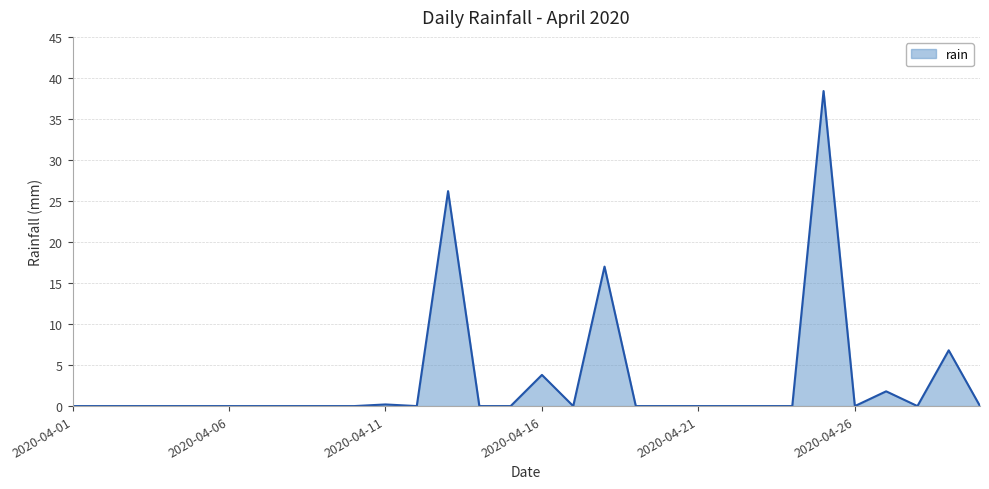

What is the greatest value displayed?

38.4